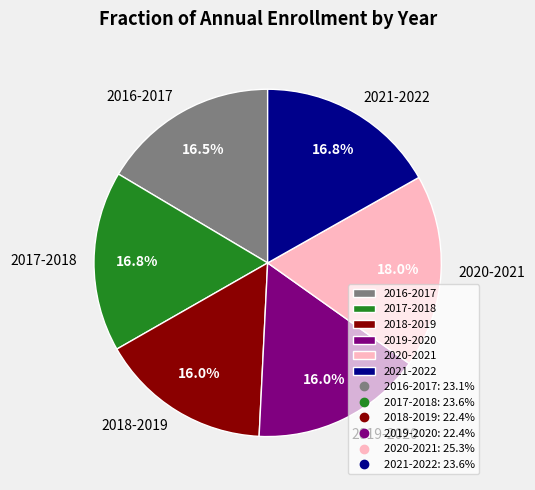

To the nearest percent, what portion does 2017-2018 represent?

17%